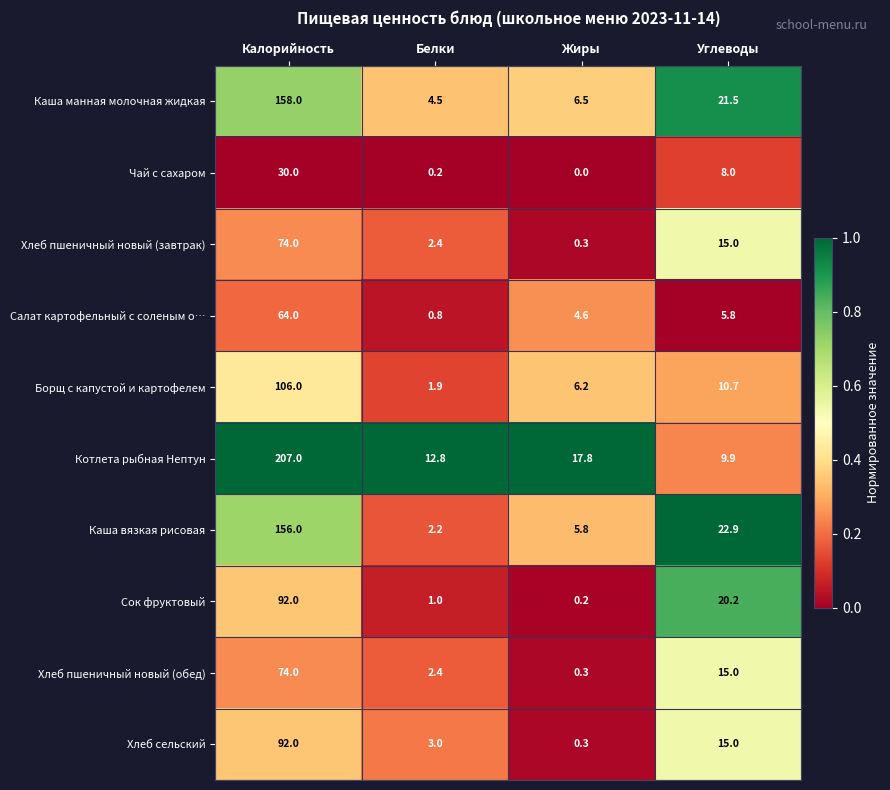

Which series has the largest total across all categories?

Котлета рыбная Нептун